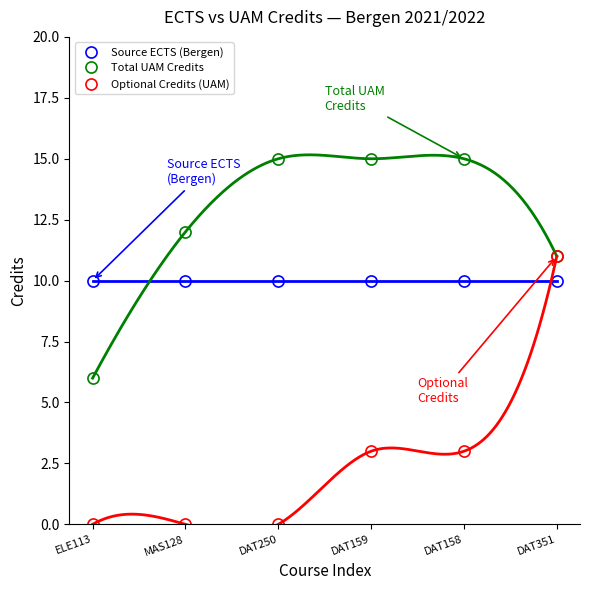

List the series in order of their peak value, highest first.

Total UAM Credits, Optional Credits (UAM), Source ECTS (Bergen)